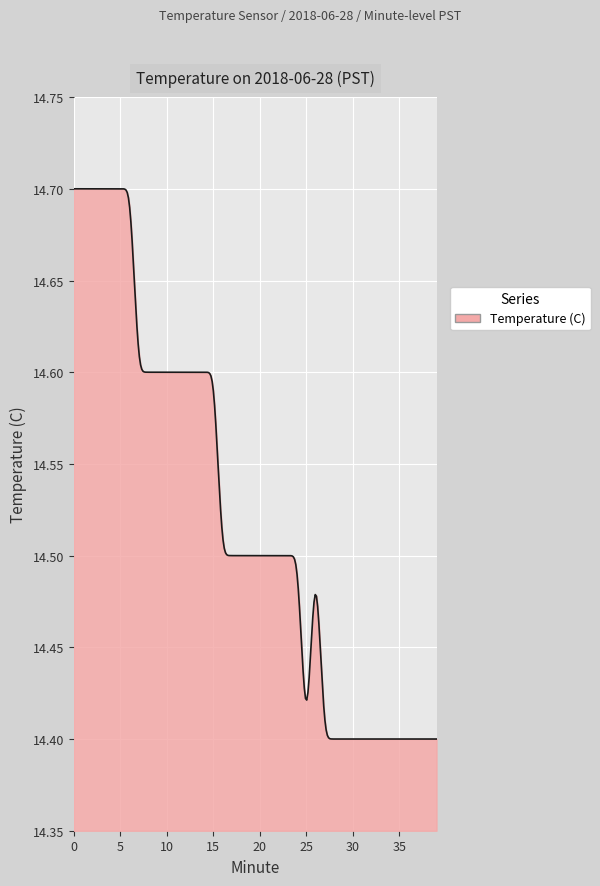

Count the number of categories in the chart.

300